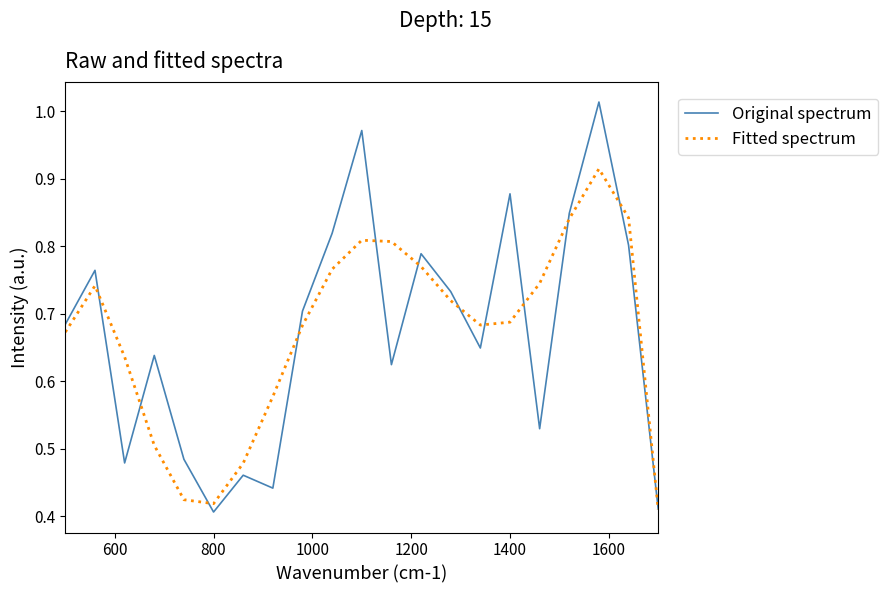

List the series in order of their peak value, highest first.

Original spectrum, Fitted spectrum